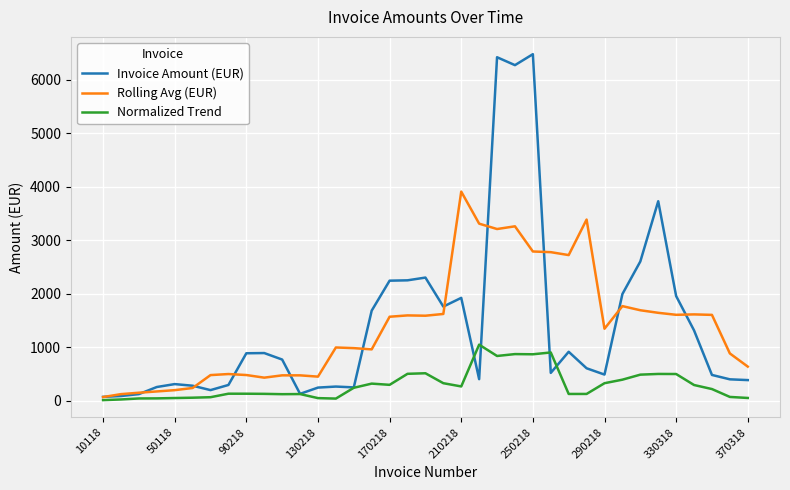

List the series in order of their peak value, lowest first.

Normalized Trend, Rolling Avg (EUR), Invoice Amount (EUR)